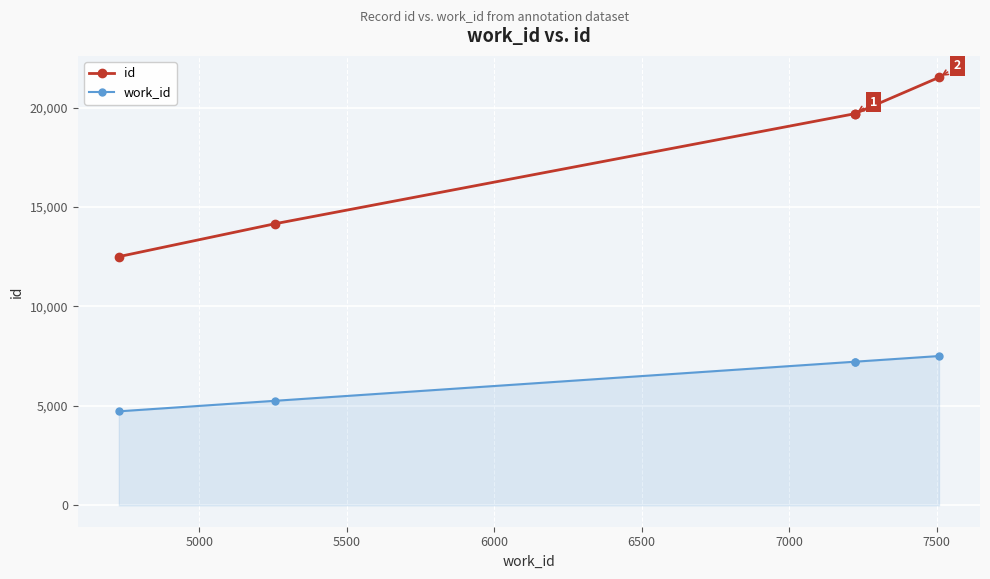

True or false: id has a value of 5475 at 4500.

False